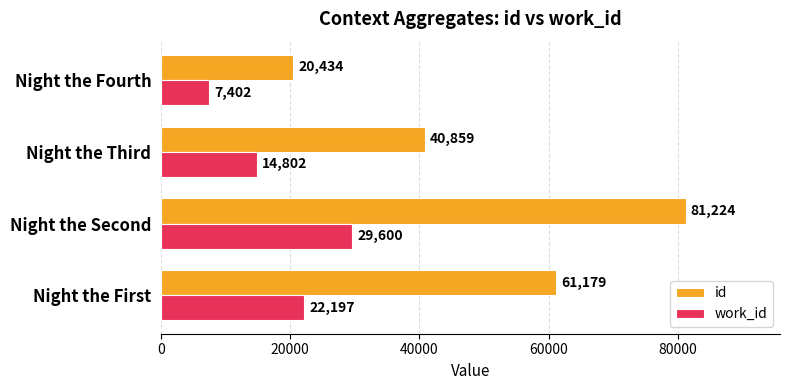

Rank the series by their average value, from lowest to highest.

work_id, id